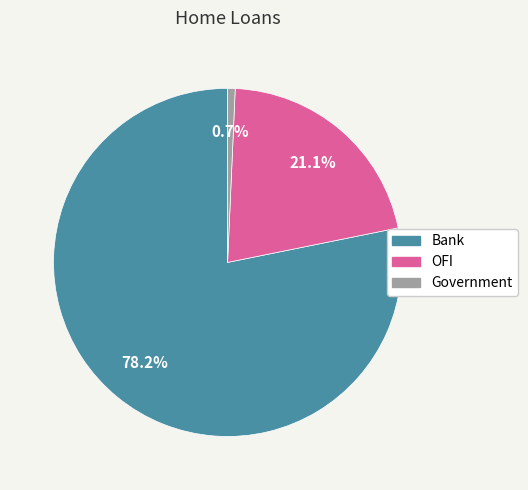

Between Government and OFI, which is larger?

OFI